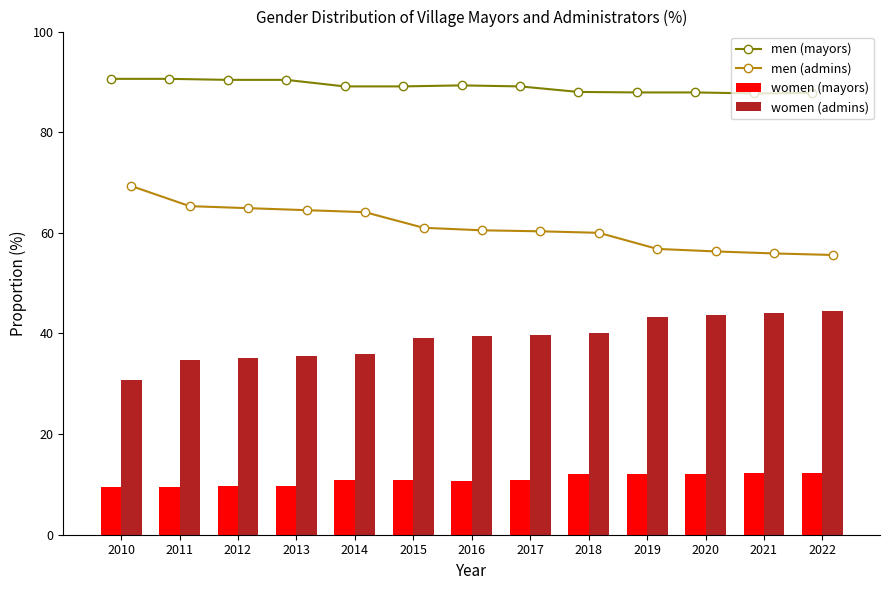

What is the highest value of the men (mayors) series?

90.6